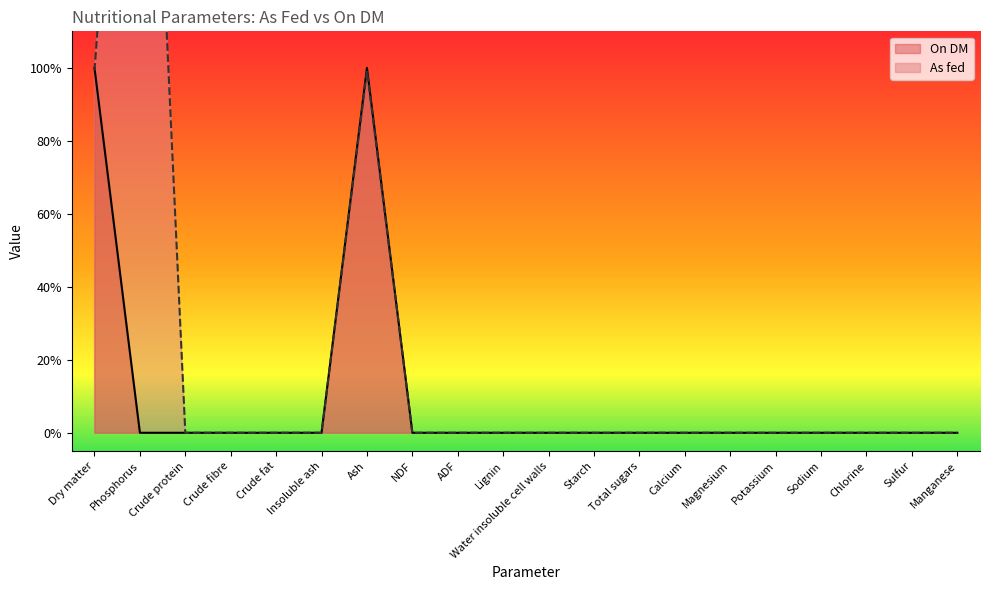

At which category does the chart reach its peak across all series?

Phosphorus